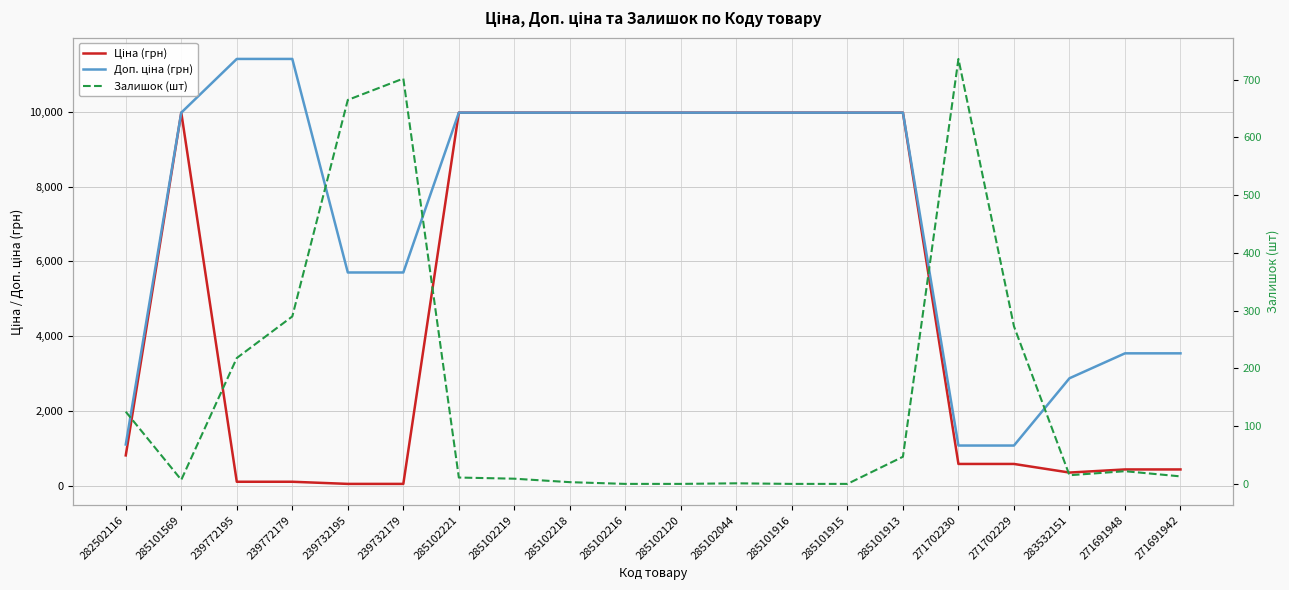

Reading left to right, what are all the values shown in this chart?

Ціна (грн): 818.5	9975.0	114.1	114.1	57.0	57.0	9975.0	9975.0	9975.0	9975.0	9975.0	9975.0	9975.0	9975.0	9975.0	589.9	589.9	359.9	443.1	443.1
Доп. ціна (грн): 1109.2	9975.0	11410.0	11410.0	5705.0	5705.0	9975.0	9975.0	9975.0	9975.0	9975.0	9975.0	9975.0	9975.0	9975.0	1081.7	1081.7	2878.8	3545.0	3545.0
Залишок (шт): 125.0	7.0	218.0	290.0	665.0	702.0	11.0	9.0	3.0	0.0	0.0	1.0	0.0	0.0	47.0	736.0	273.0	15.0	22.0	13.0